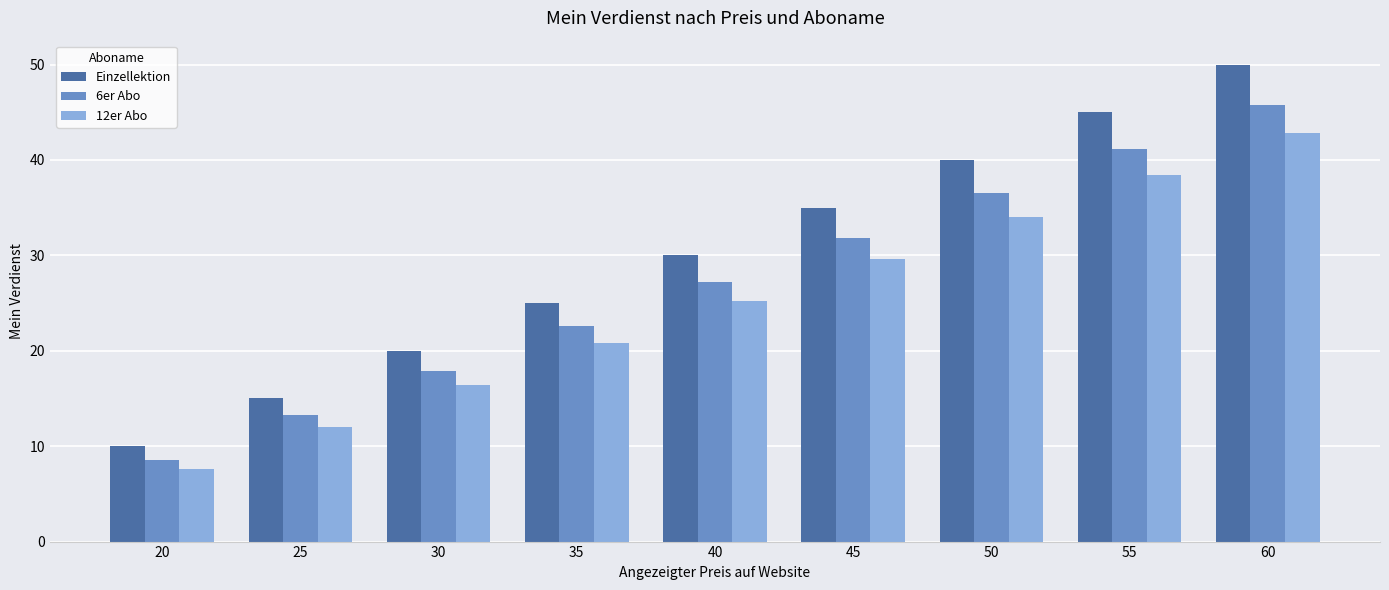

Which series has the largest total across all categories?

Einzellektion